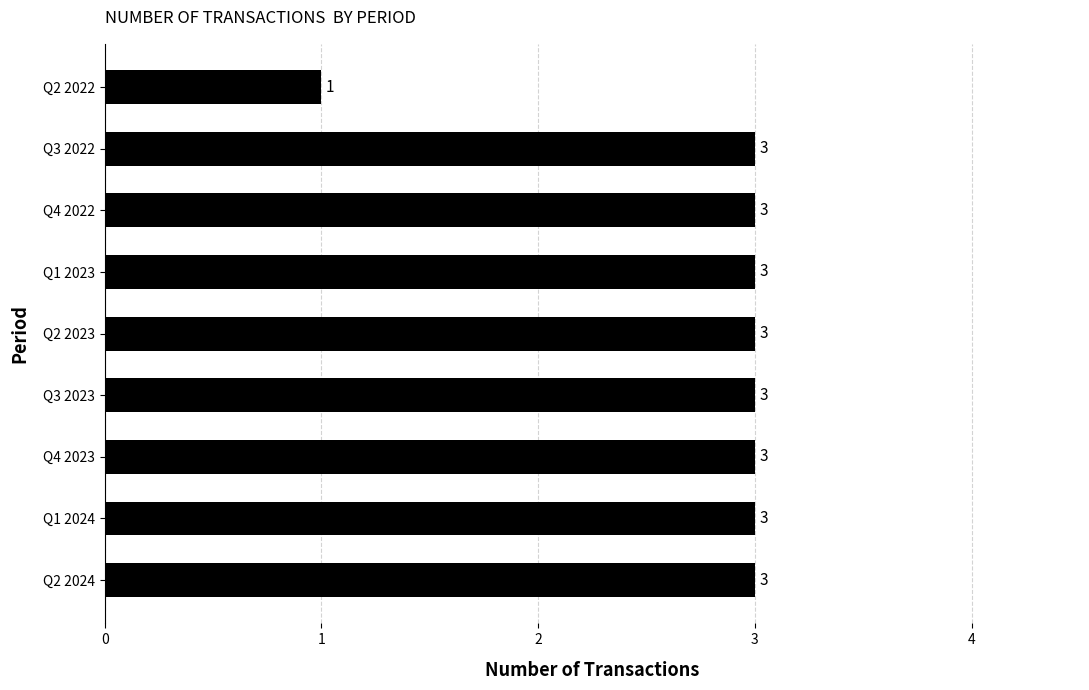

Count the values in the range 3 to 4.

8